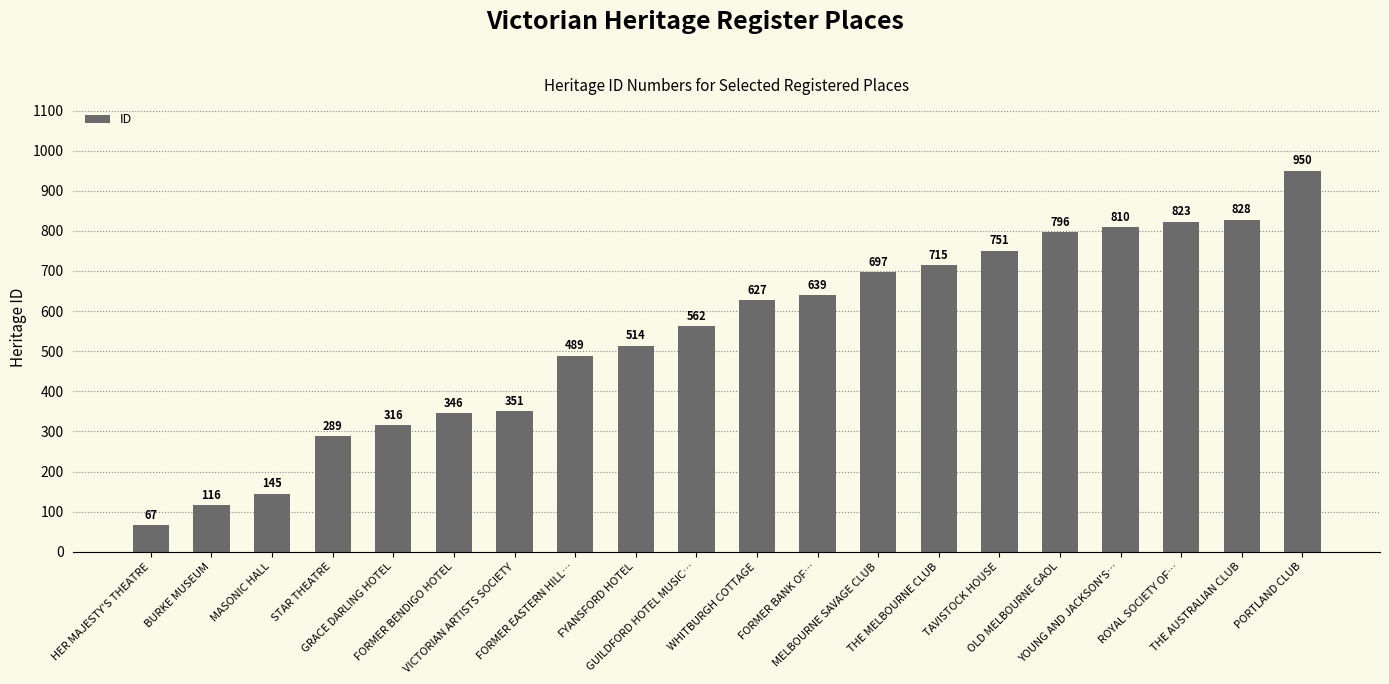

What is the change in value from GUILDFORD HOTEL MUSIC… to OLD MELBOURNE GAOL?

+234